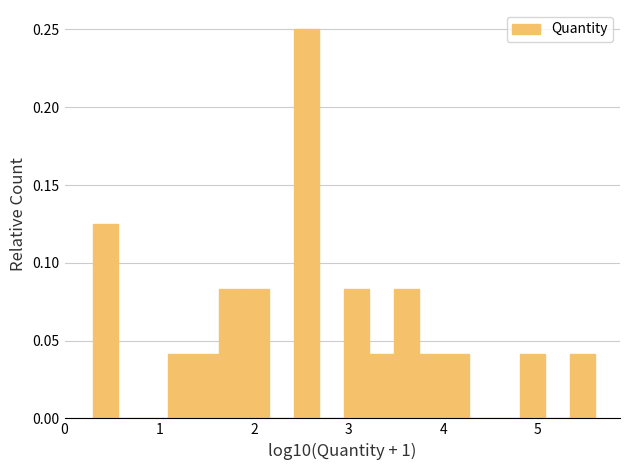

Read against the x-axis, roughly where is the centre of the tallest bar?

2.6